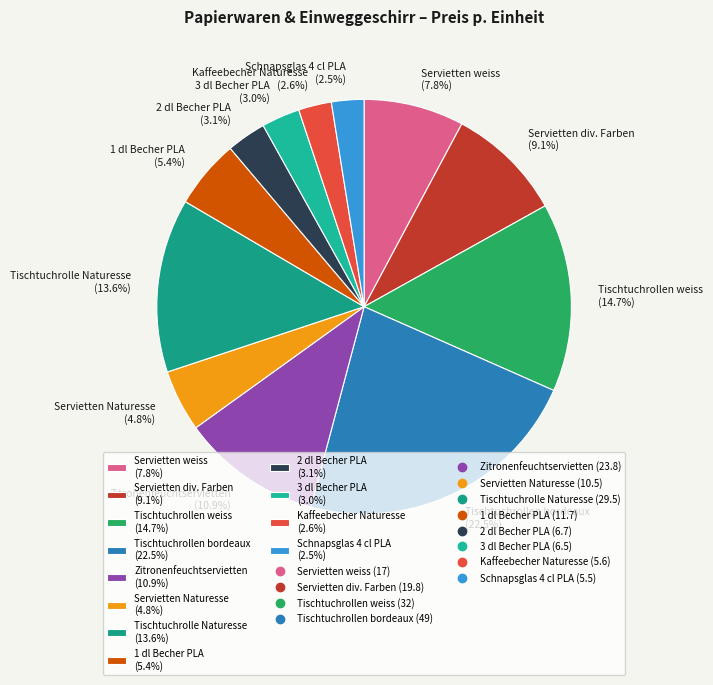

What is the largest slice in the pie chart?

Tischtuchrollen bordeaux